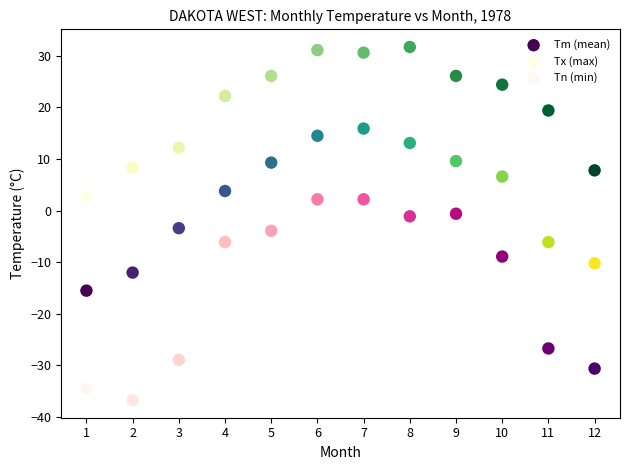

In the Tn (min) series, what Y value is closest to -17?

-8.9